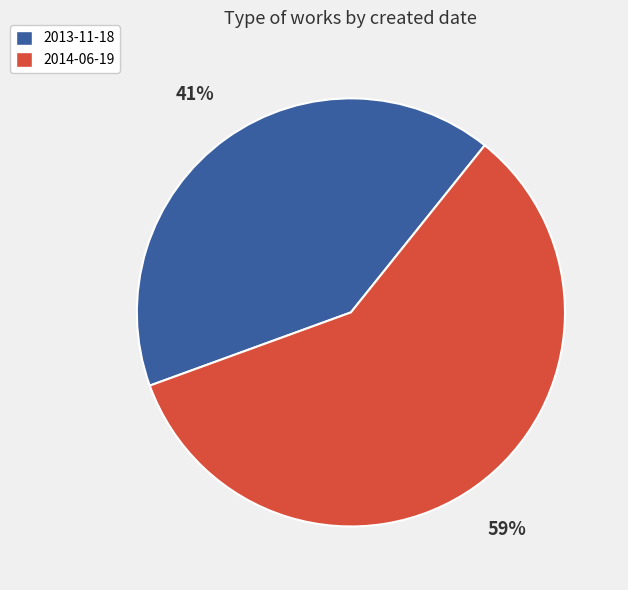

Approximately how many times larger is the value at 2013-11-18 compared to 2014-06-19?

0.7